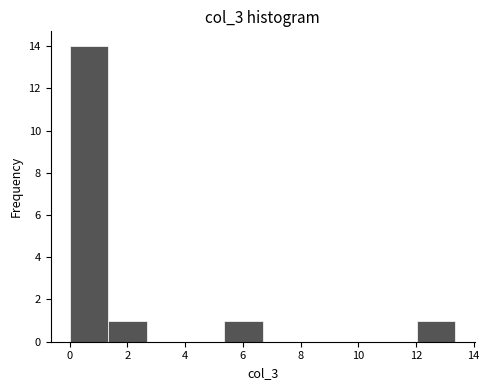

What is the height of the bar covering 5.4 to 6.6 on the x-axis? Neither the bar edges nor the heights are printed on the chart, so give them approximately, as read against the axes.

1